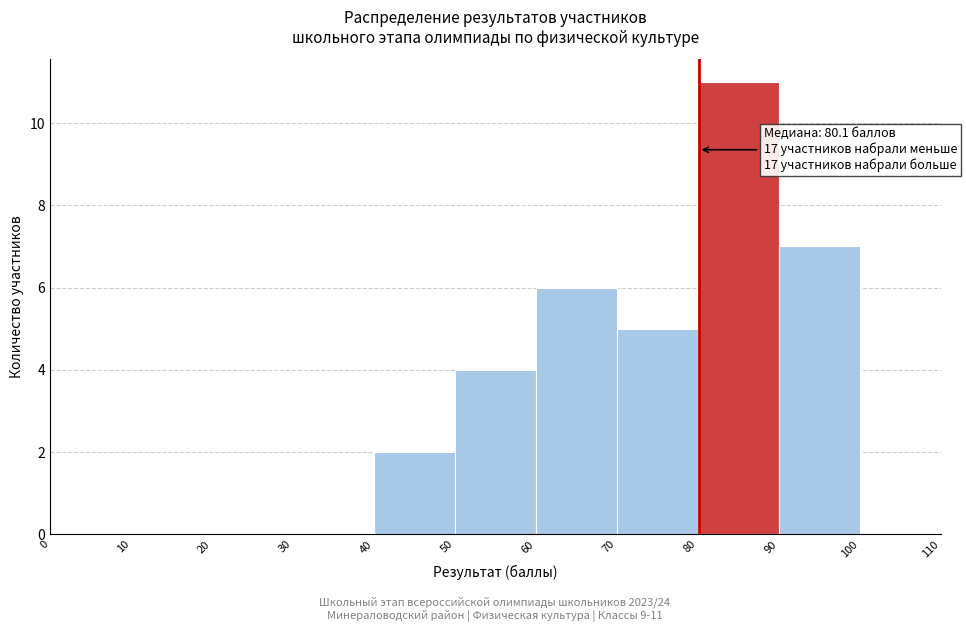

Which range on the x-axis has the tallest bar?

80 to 90